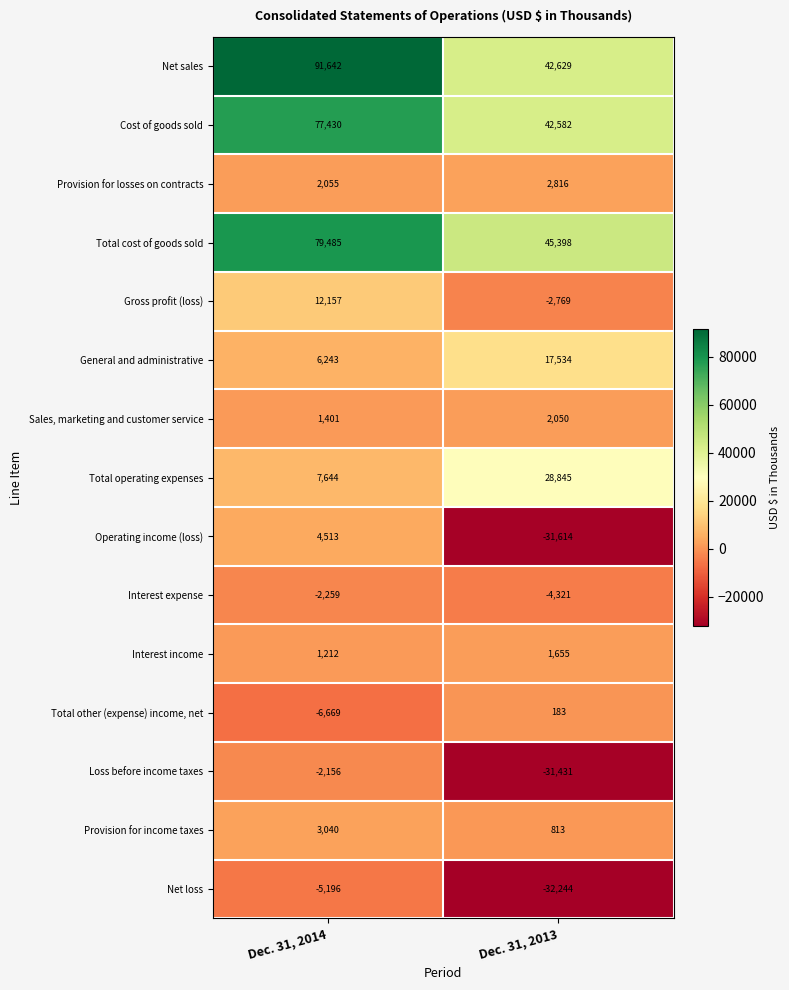

At which category does the chart reach its minimum across all series?

Dec. 31, 2013